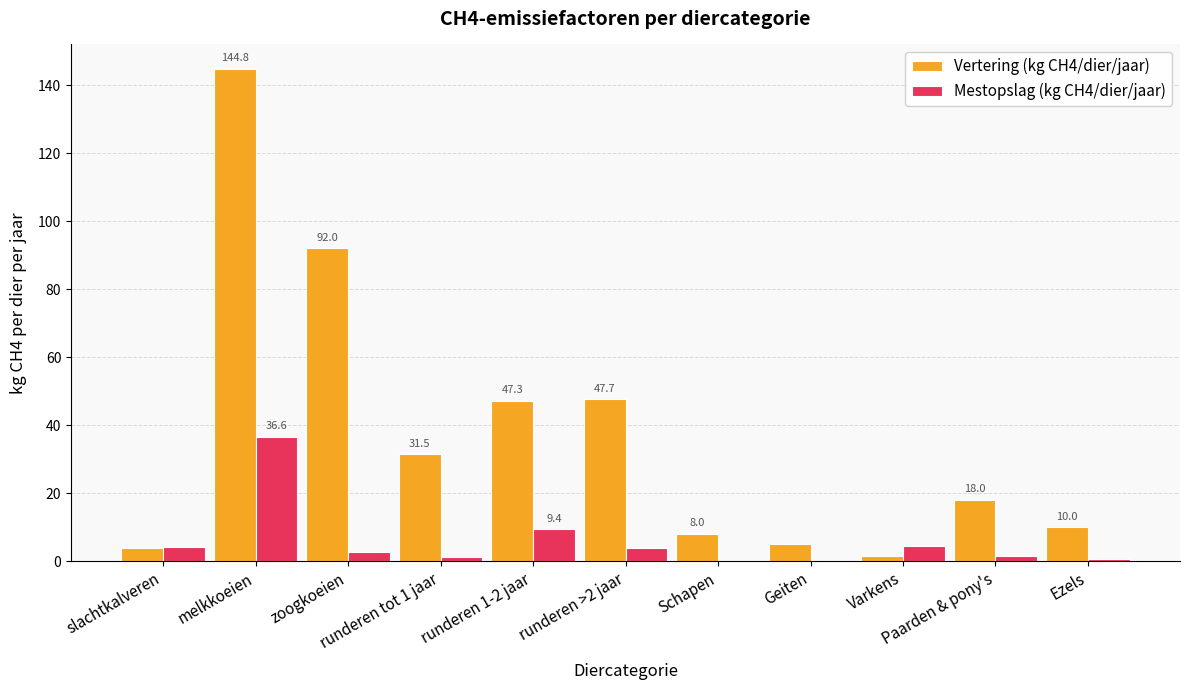

What is the sum of all Mestopslag (kg CH4/dier/jaar) values?

65.2